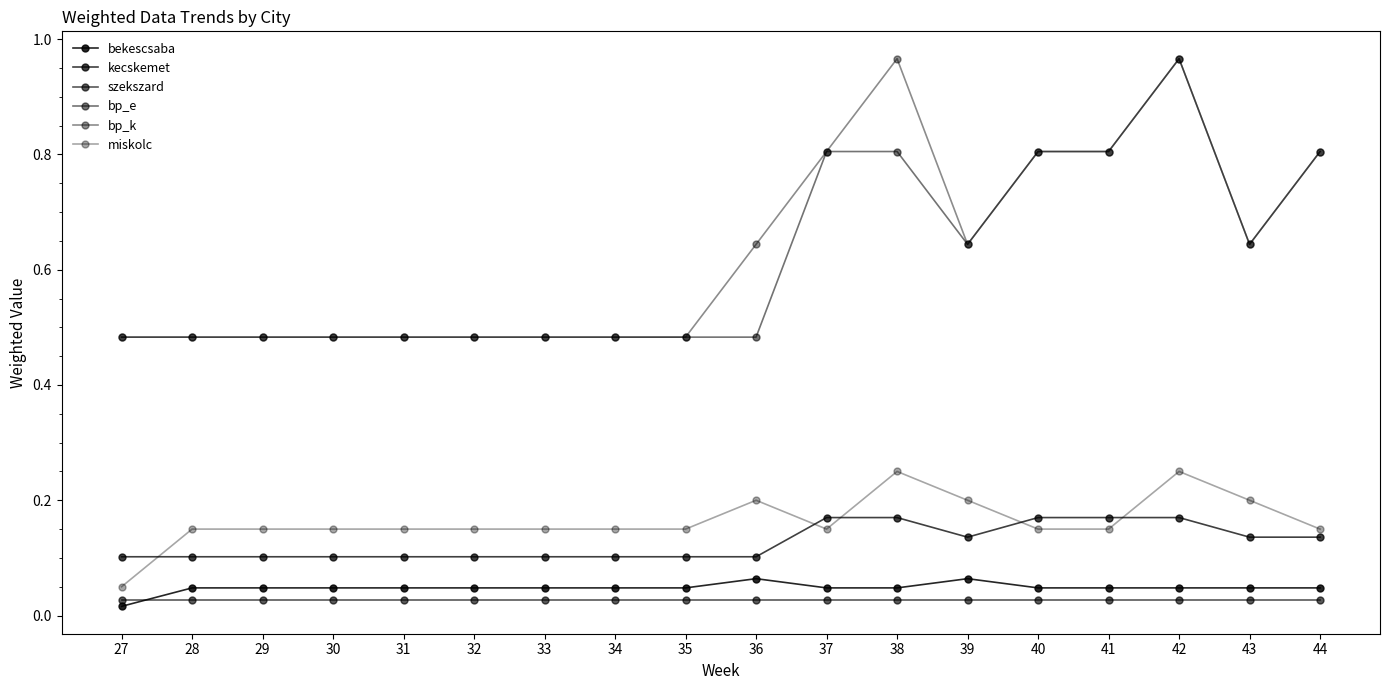

How many interior local peaks does the bp_k series have?

2